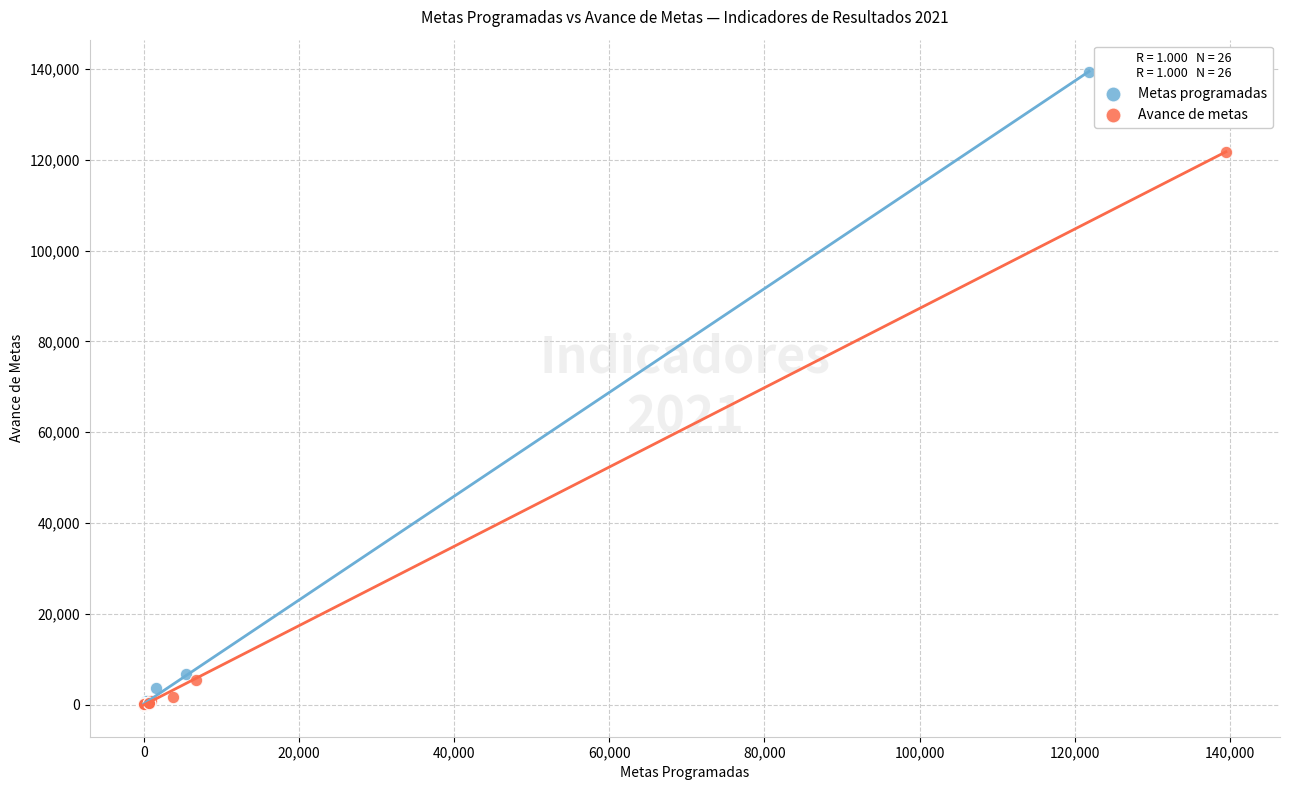

Which series has the largest Y range (max minus min)?

Metas programadas